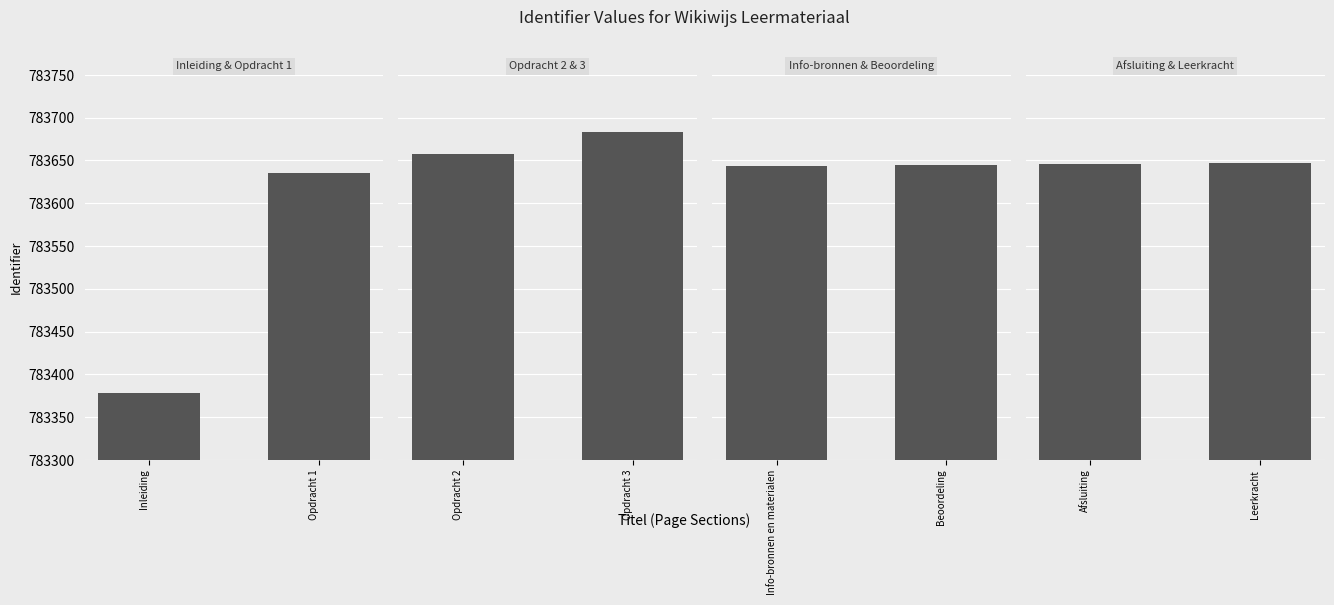

Reading right to left, list all the values displayed in this chart.

Inleiding & Opdracht 1: 783635	783378
Opdracht 2 & 3: 783683	783658
Info-bronnen & Beoordeling: 783645	783644
Afsluiting & Leerkracht: 783647	783646